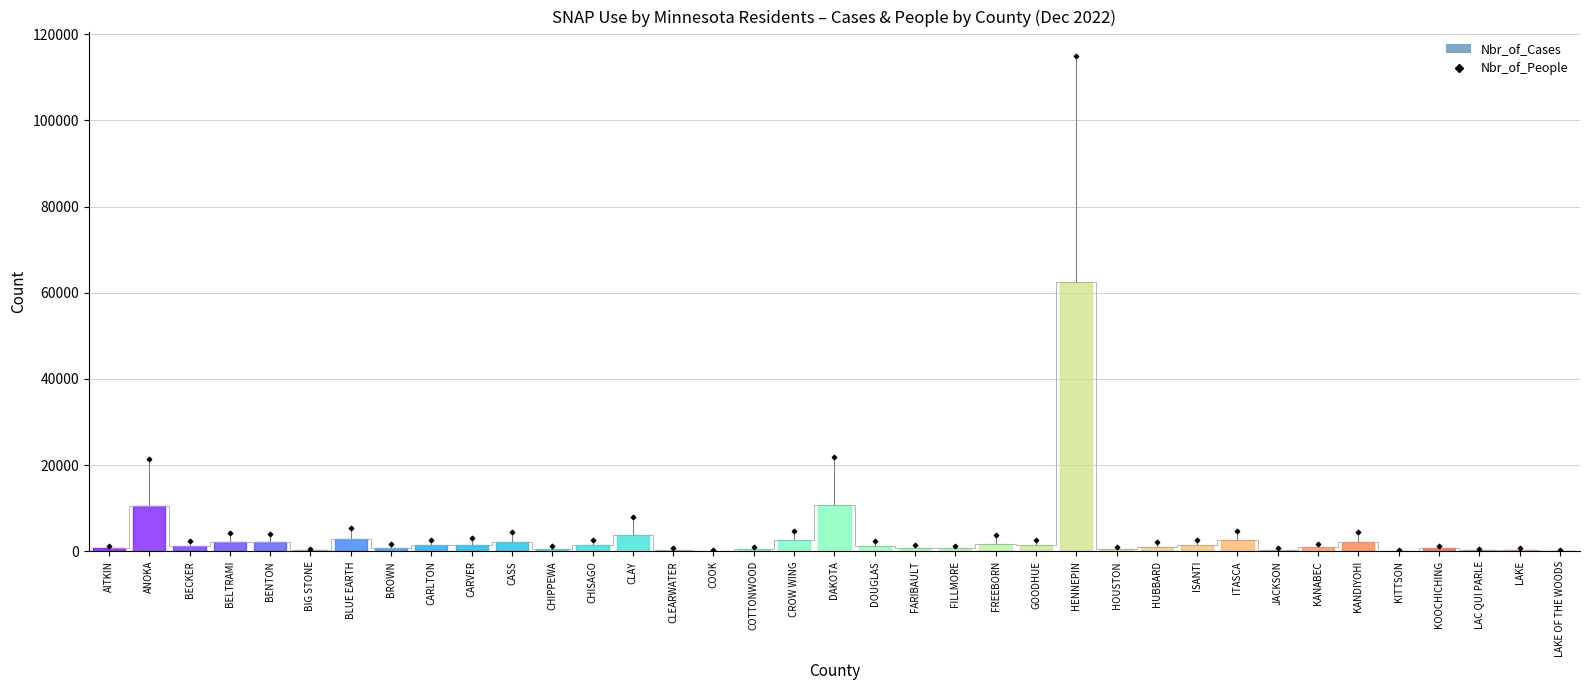

What is the range of Y values (max minus min)?

114615